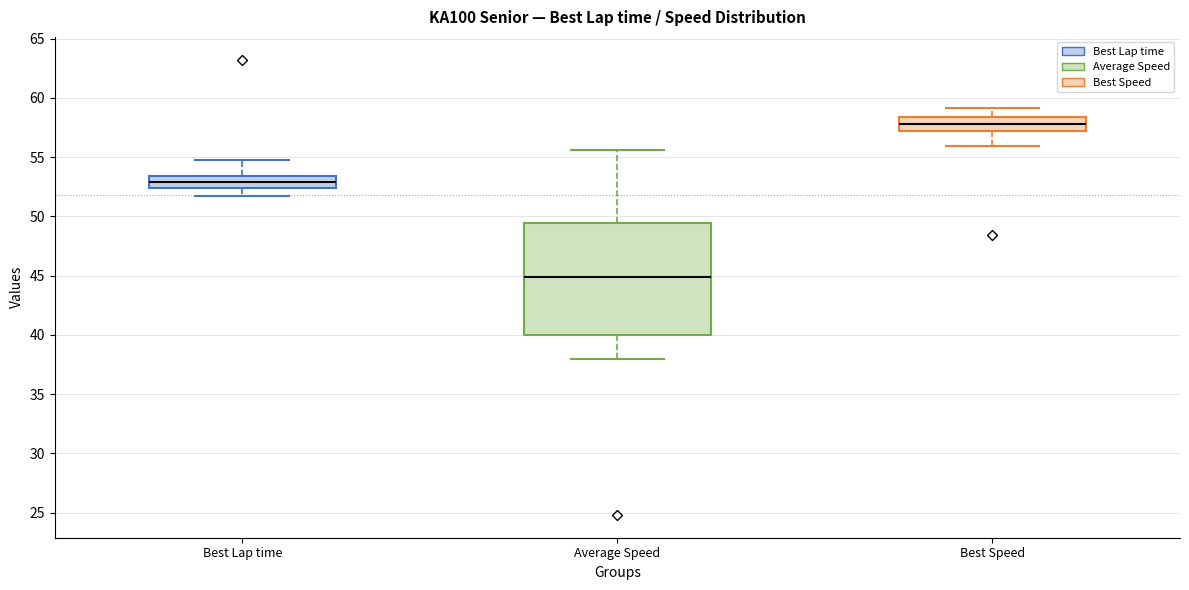

Comparing the boxes themselves (not the whiskers), which one is the tallest?

Average Speed